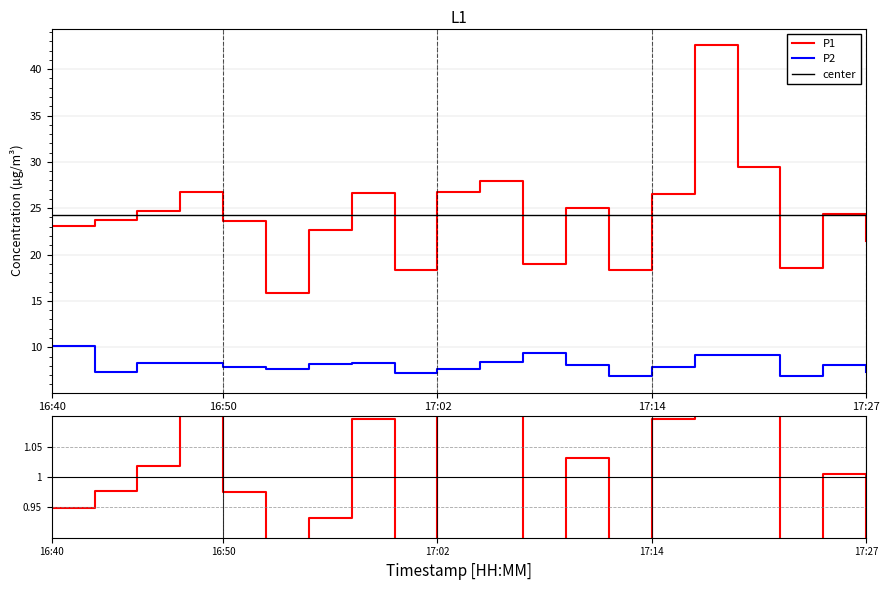

Does the chart have visible grid lines?

Yes